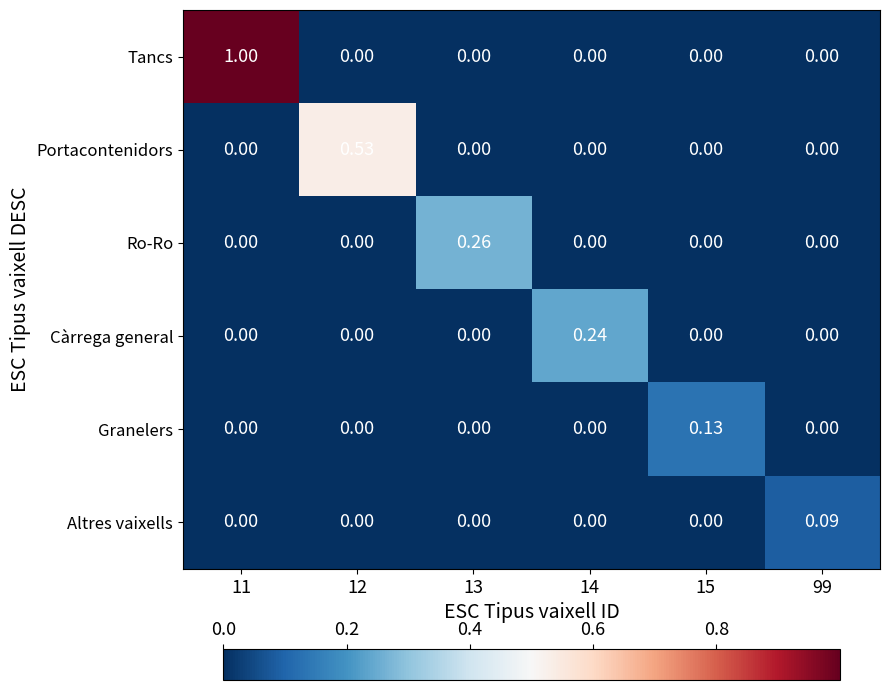

Which series has the widest spread of values?

Tancs